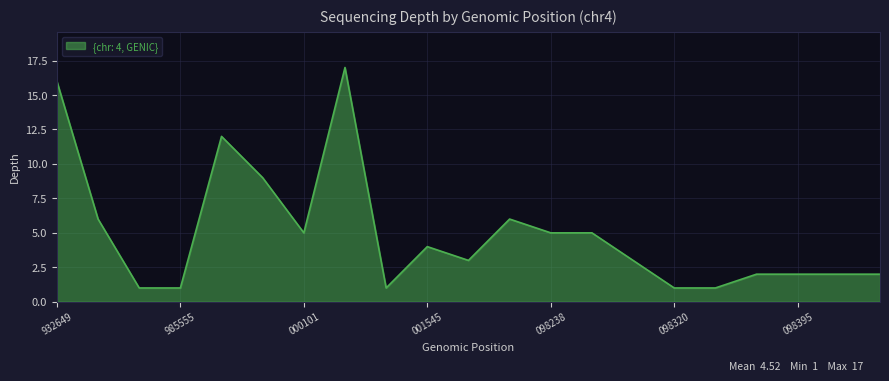

What is the difference between the maximum and minimum values?

16